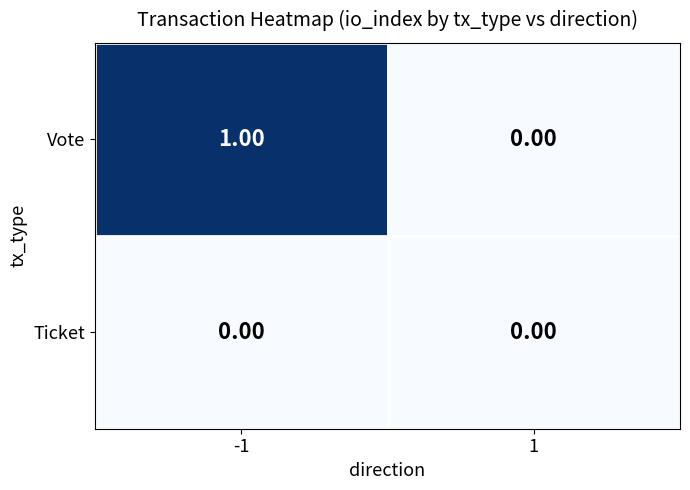

Which series has the largest total across all categories?

Vote